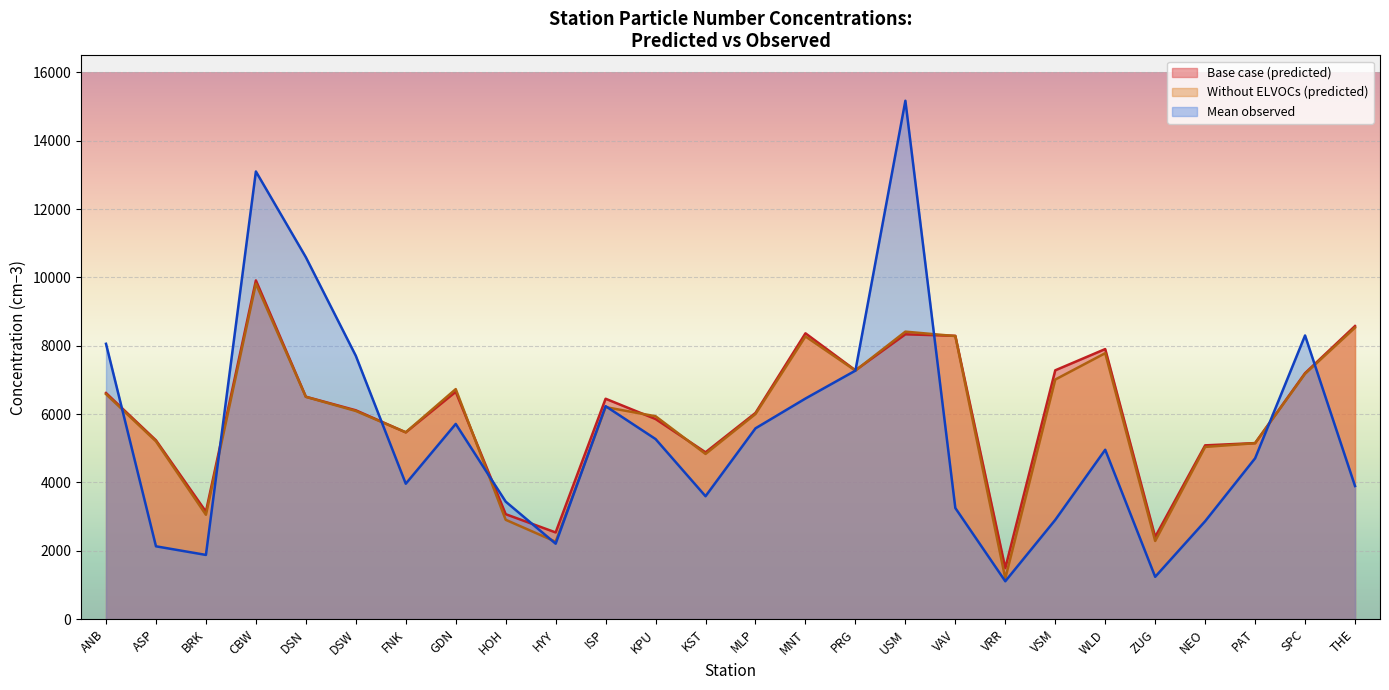

True or false: Mean observed has a value of 1878 at BRK.

True